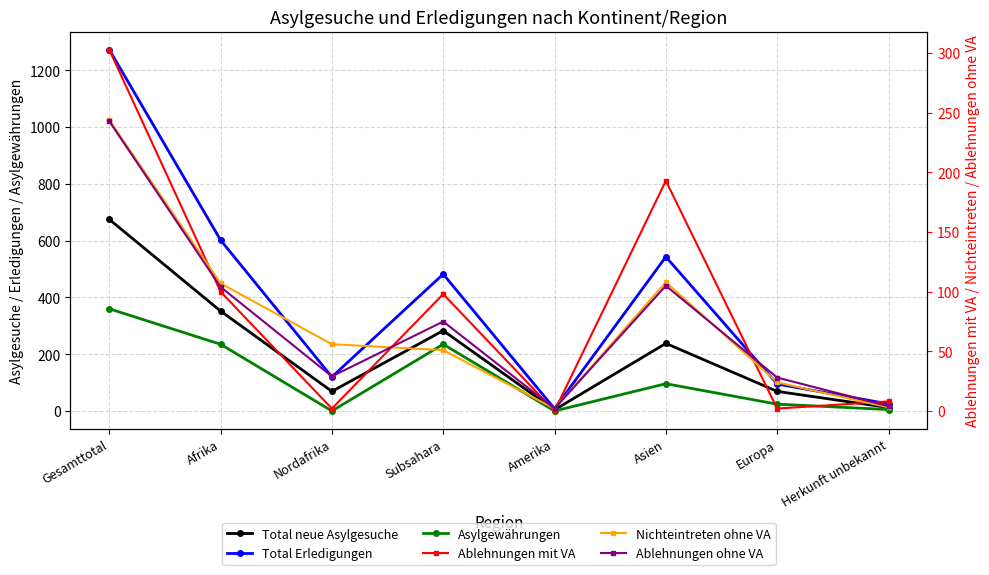

What is the difference between the highest and lowest values at Gesamttotal?

1030